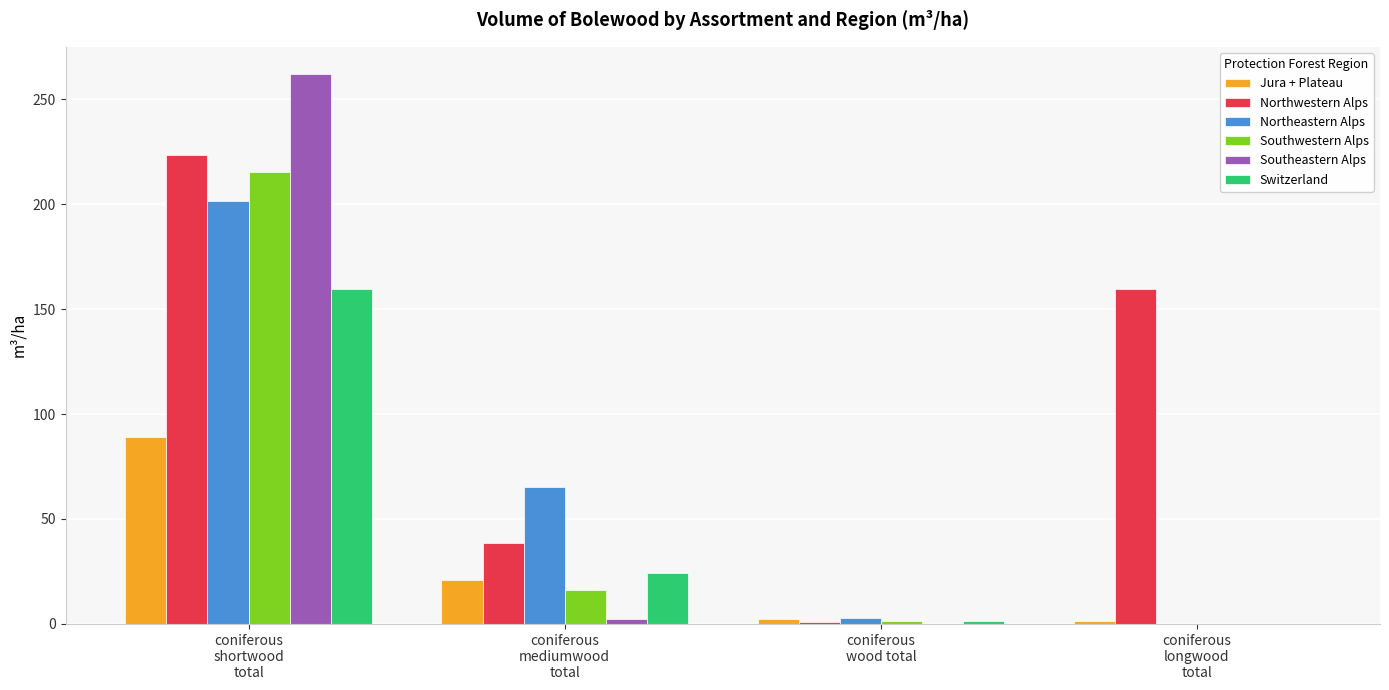

What is the greatest value displayed?

262.0